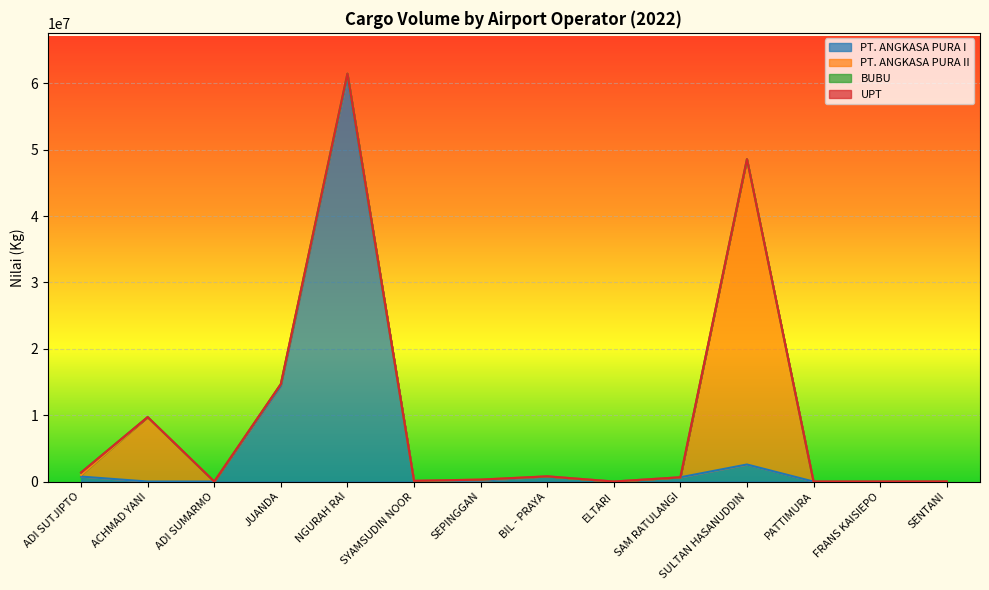

At how many categories does at least one series exceed 17915699?

2